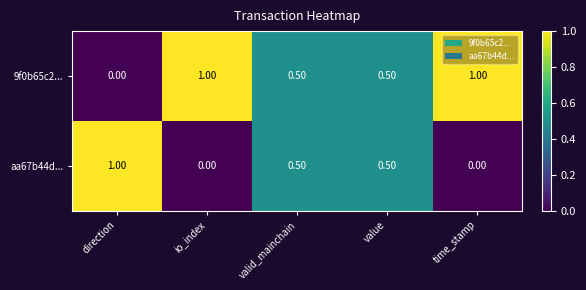

What is the total value across all series at time_stamp?

1.0